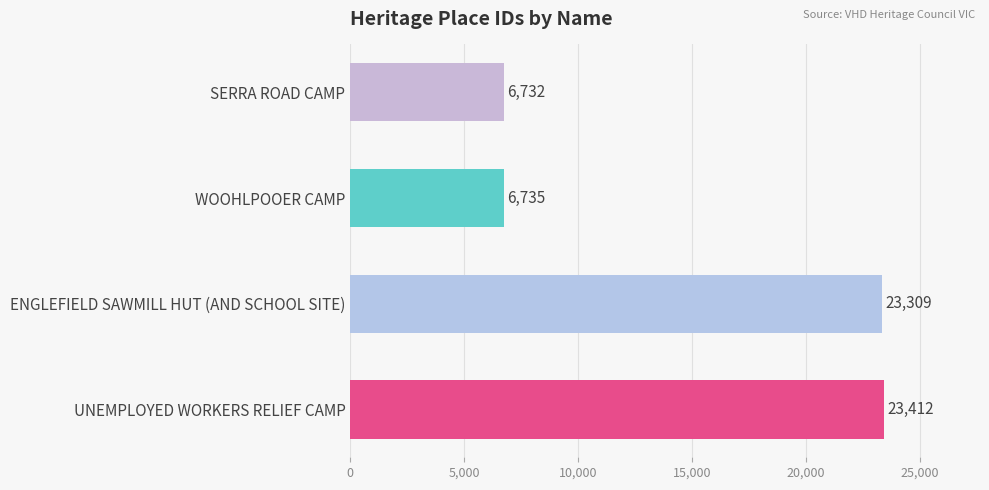

List the labels in order of value, largest first.

UNEMPLOYED WORKERS RELIEF CAMP, ENGLEFIELD SAWMILL HUT (AND SCHOOL SITE), WOOHLPOOER CAMP, SERRA ROAD CAMP